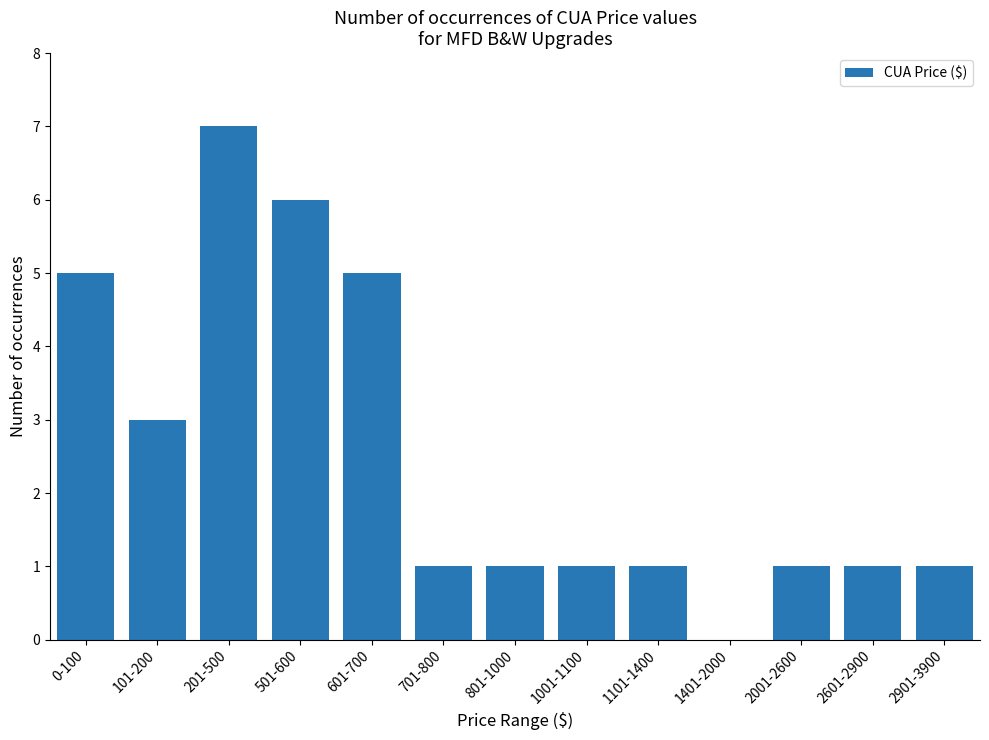

Are the bars horizontal?

No